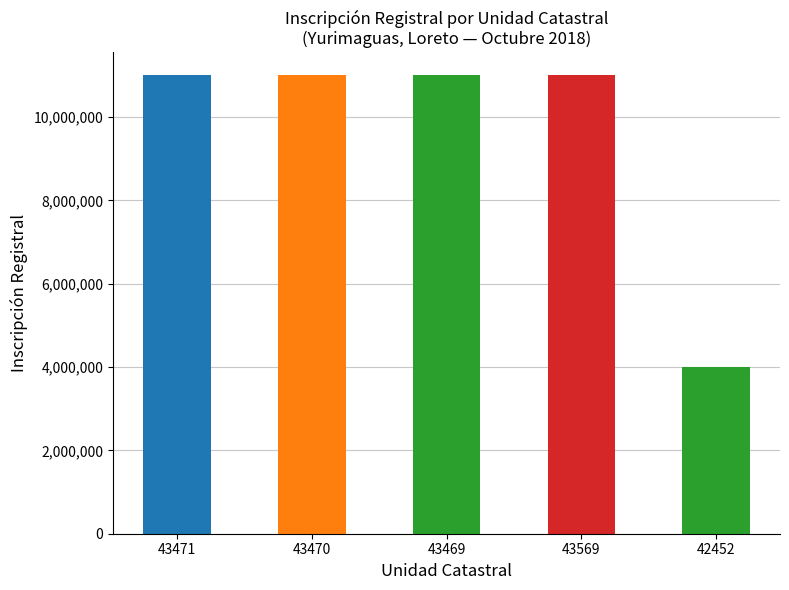

What is the sum of the values at 43469 and 43471?

22004690